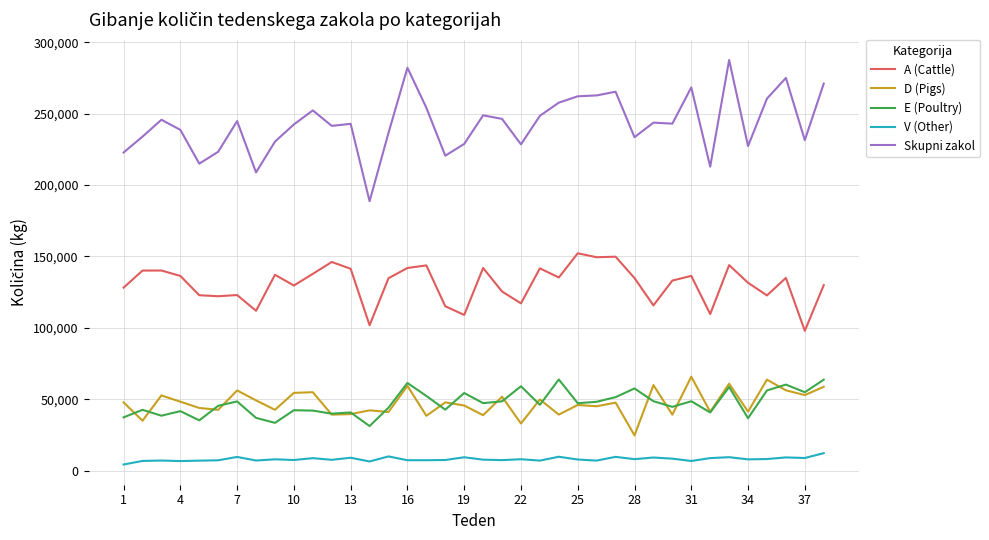

How many lines are shown in the chart?

5